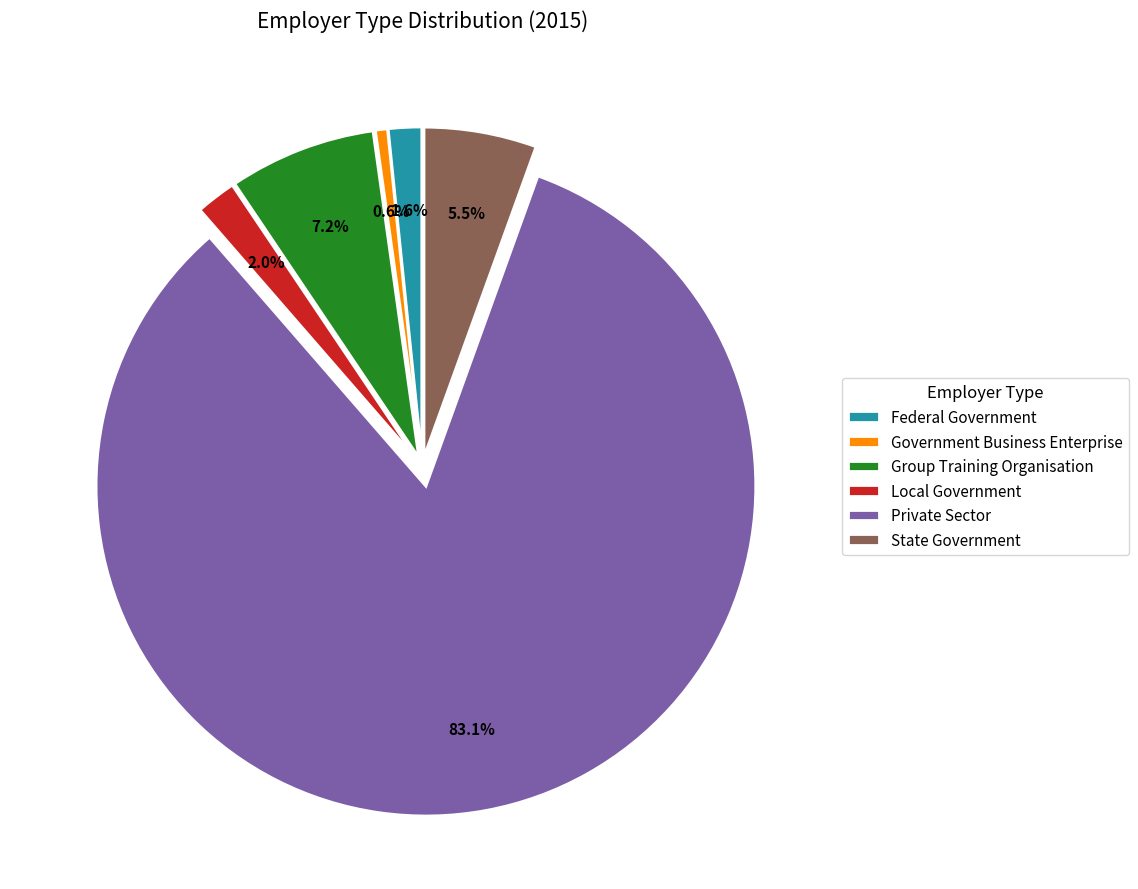

Is the sum of Federal Government and Private Sector greater than half?

Yes